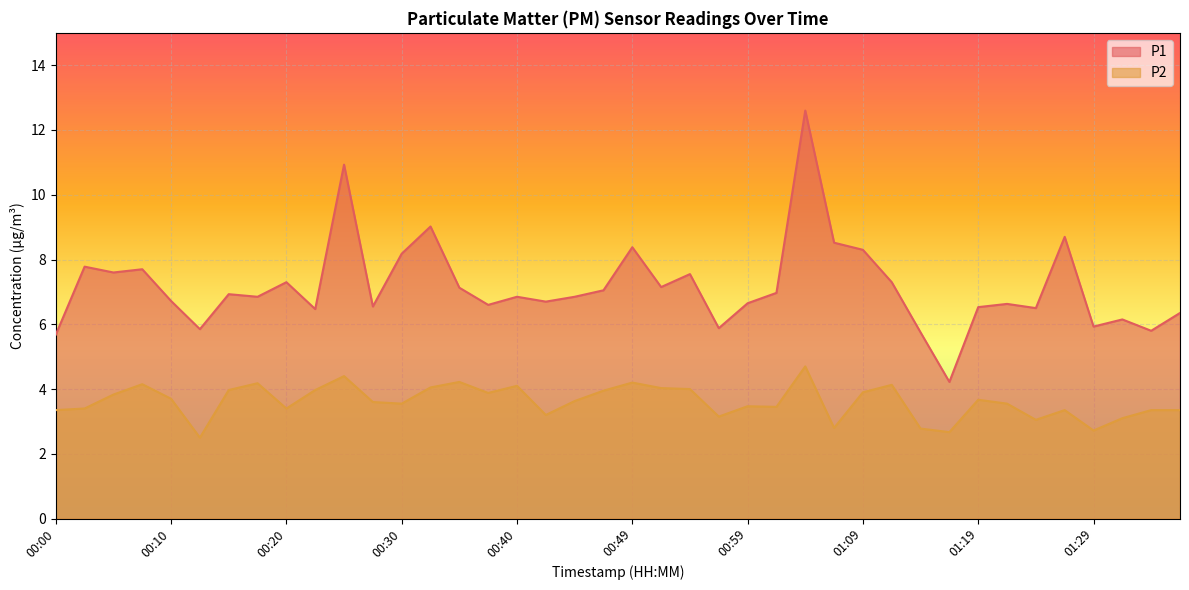

How many values in the P2 series are below 3?

5